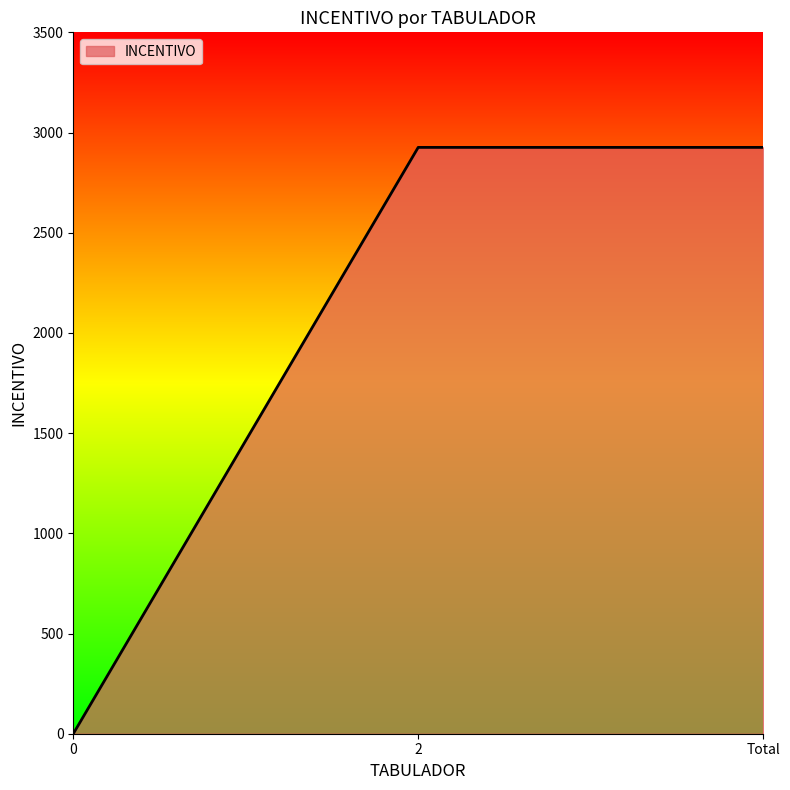

What is the ratio of the value at Total to the value at 2?

1.0